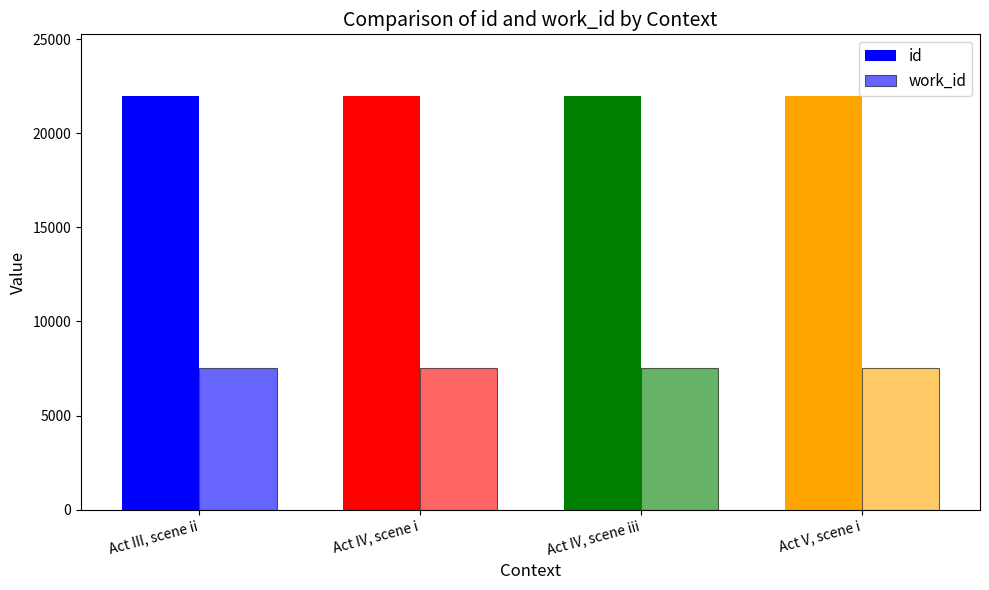

Does the chart contain any negative values?

No